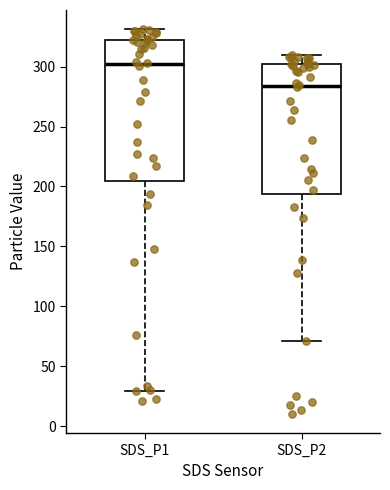

Which box's median line is the lowest?

SDS_P2